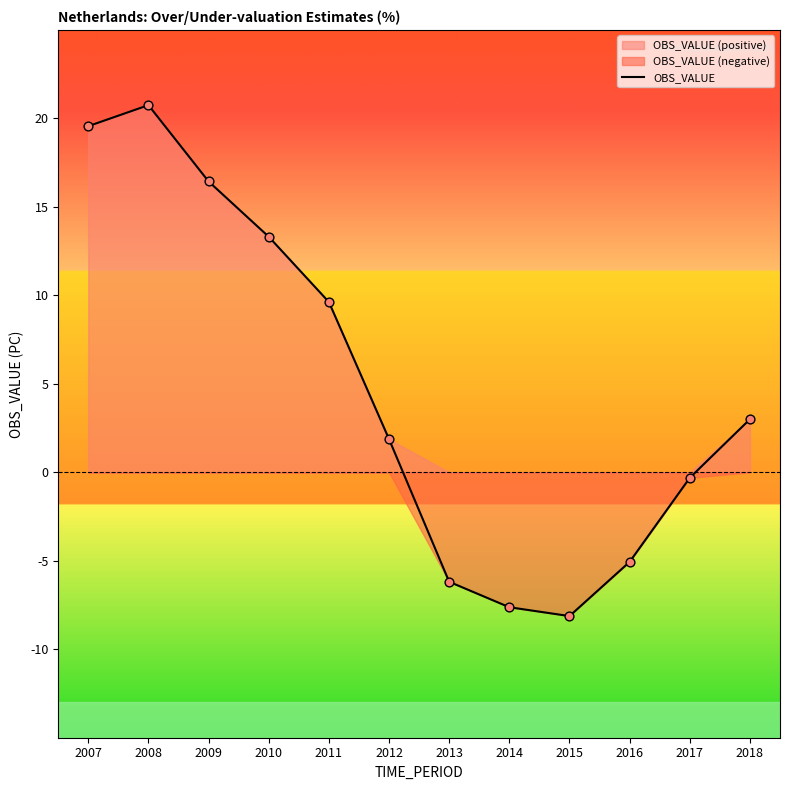

Which has a higher value, 2013 or 2018?

2018